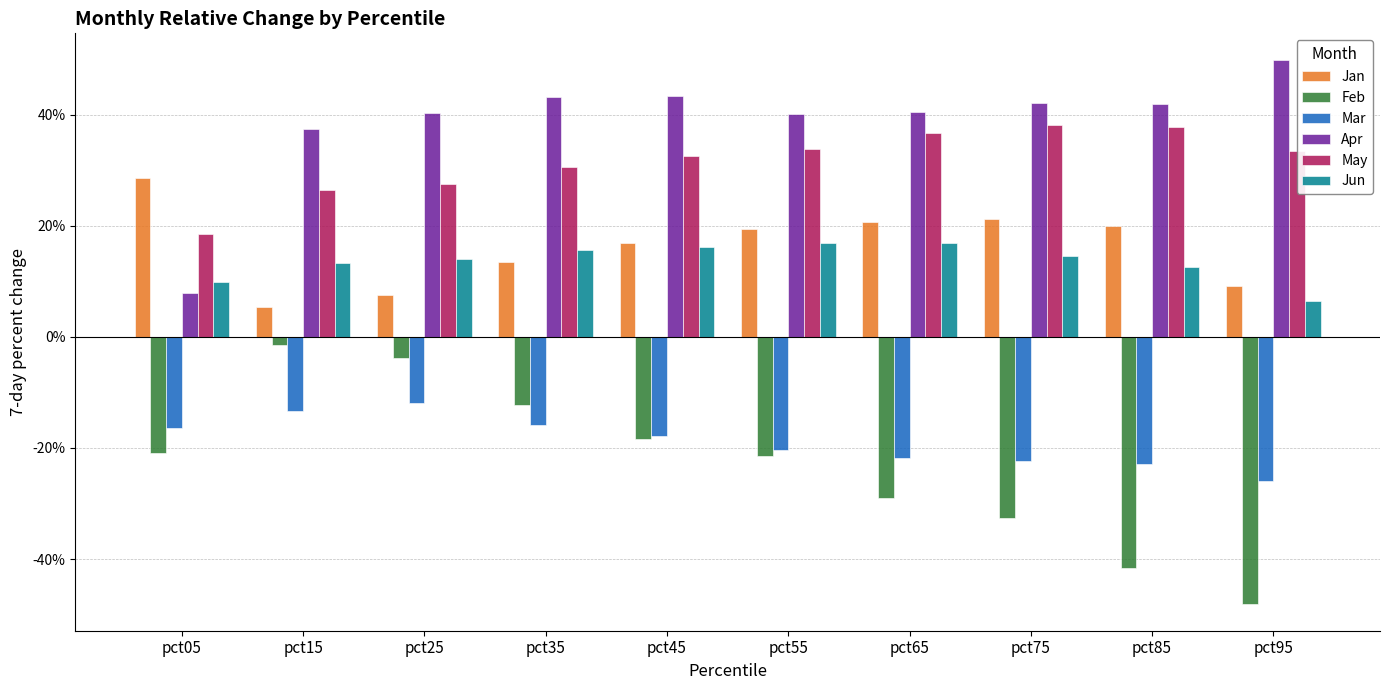

What are all the series names shown in the legend?

Jan, Feb, Mar, Apr, May, Jun